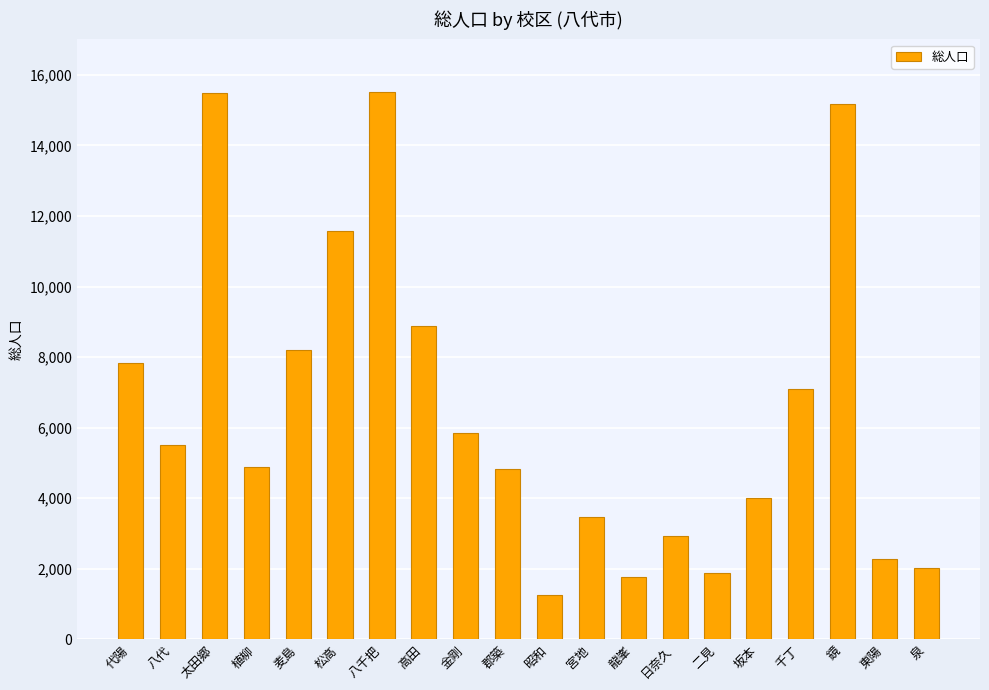

What is the maximum value shown in the chart?

15507